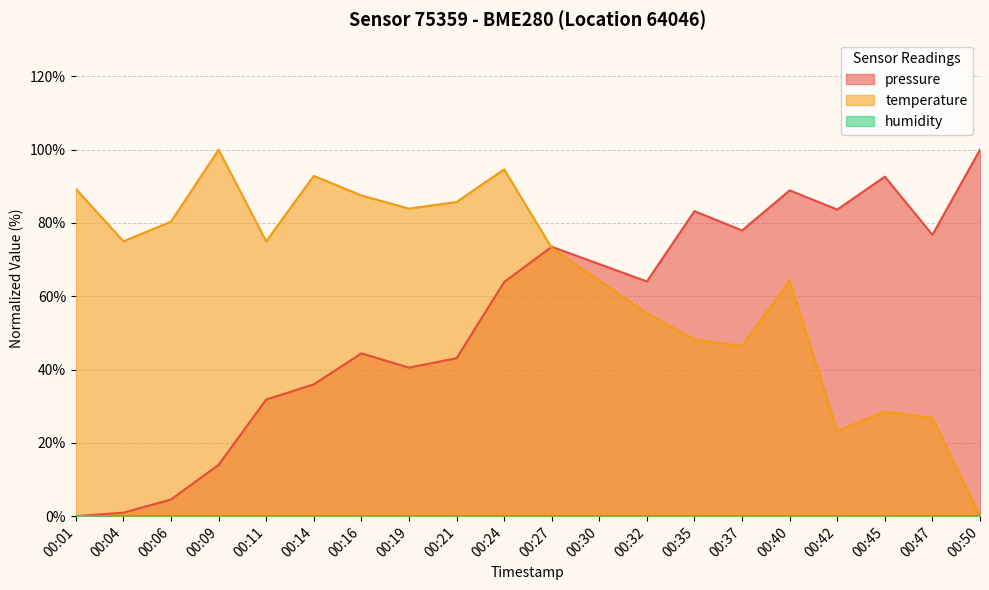

Which series ends up on top after the final intersection of pressure and temperature?

pressure